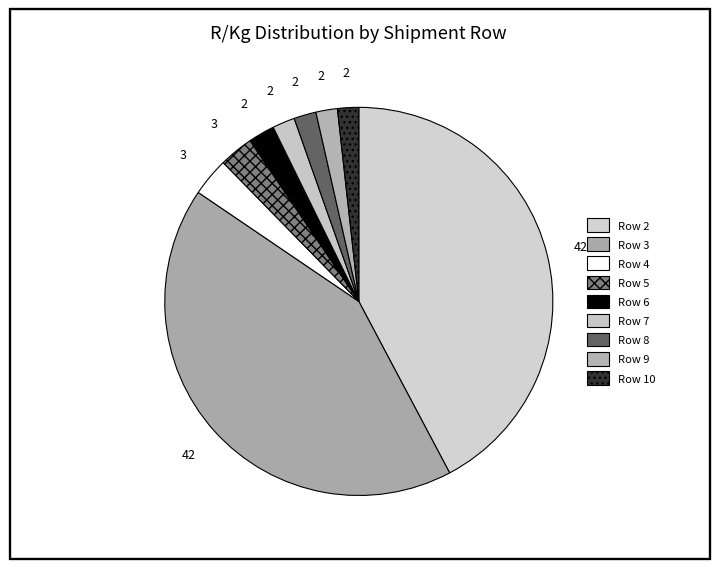

Is Row 3 the majority of the pie?

No